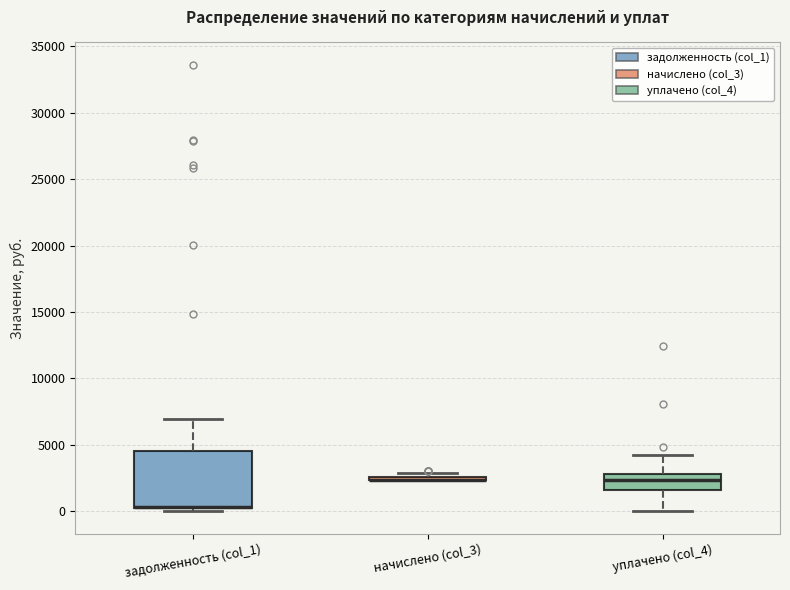

Reading left to right, transcribe this box plot: for each box, give where its median line is, the range the box spans, and where its two whiskers end, as read against the y-axis. The values are not printed on the chart, so give them approximately, as read against the axis.

задолженность (col_1): median 500 (drawn on the box's lower edge), box 500 to 4500, whiskers 0 to 7000
начислено (col_3): box collapsed to a line at 2500, whiskers 2500 to 3000
уплачено (col_4): median 2500, box 1500 to 3000, whiskers 0 to 4000